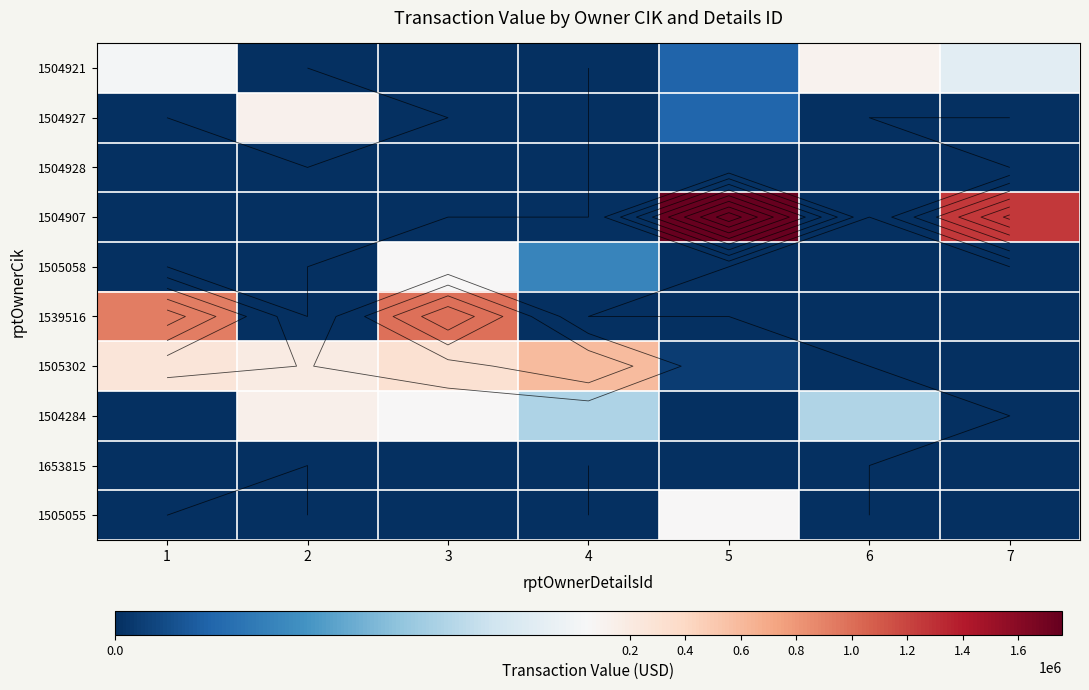

What is the difference between the highest and lowest values at 4?

584409